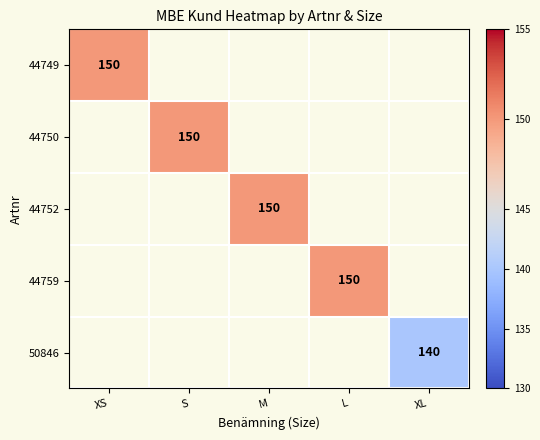

Is the value of 50846 at XL greater than the value of 44749 at XS?

No